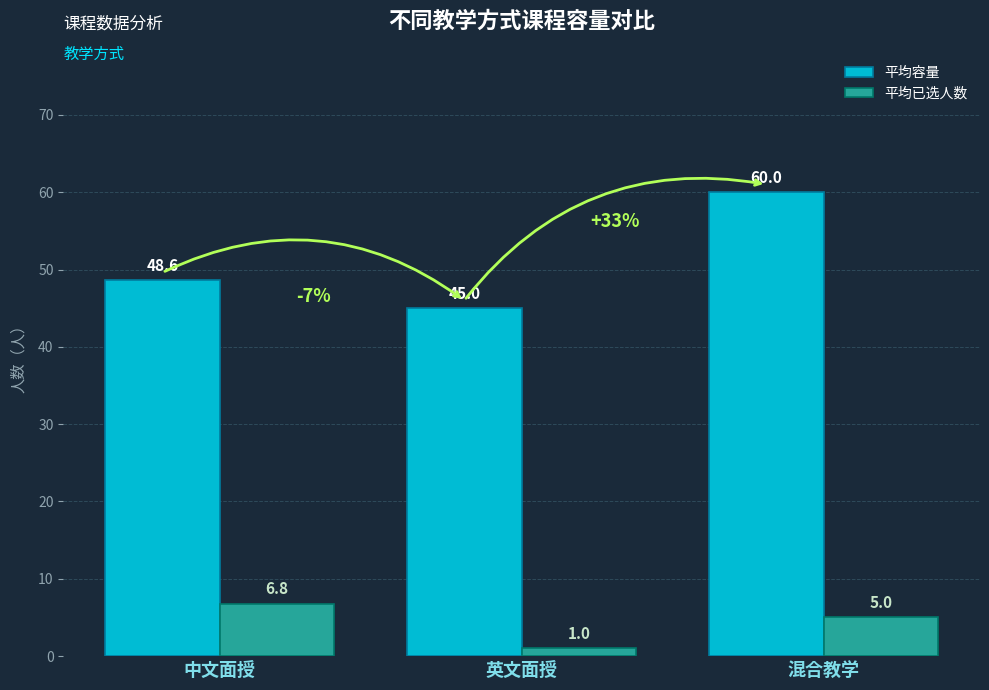

What position from the right is 中文面授?

3